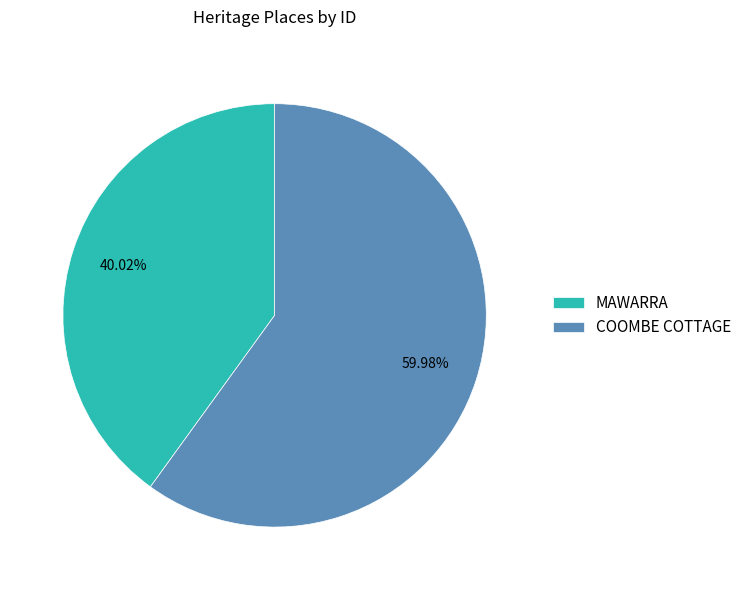

How much of the chart is everything except MAWARRA?

60.0%